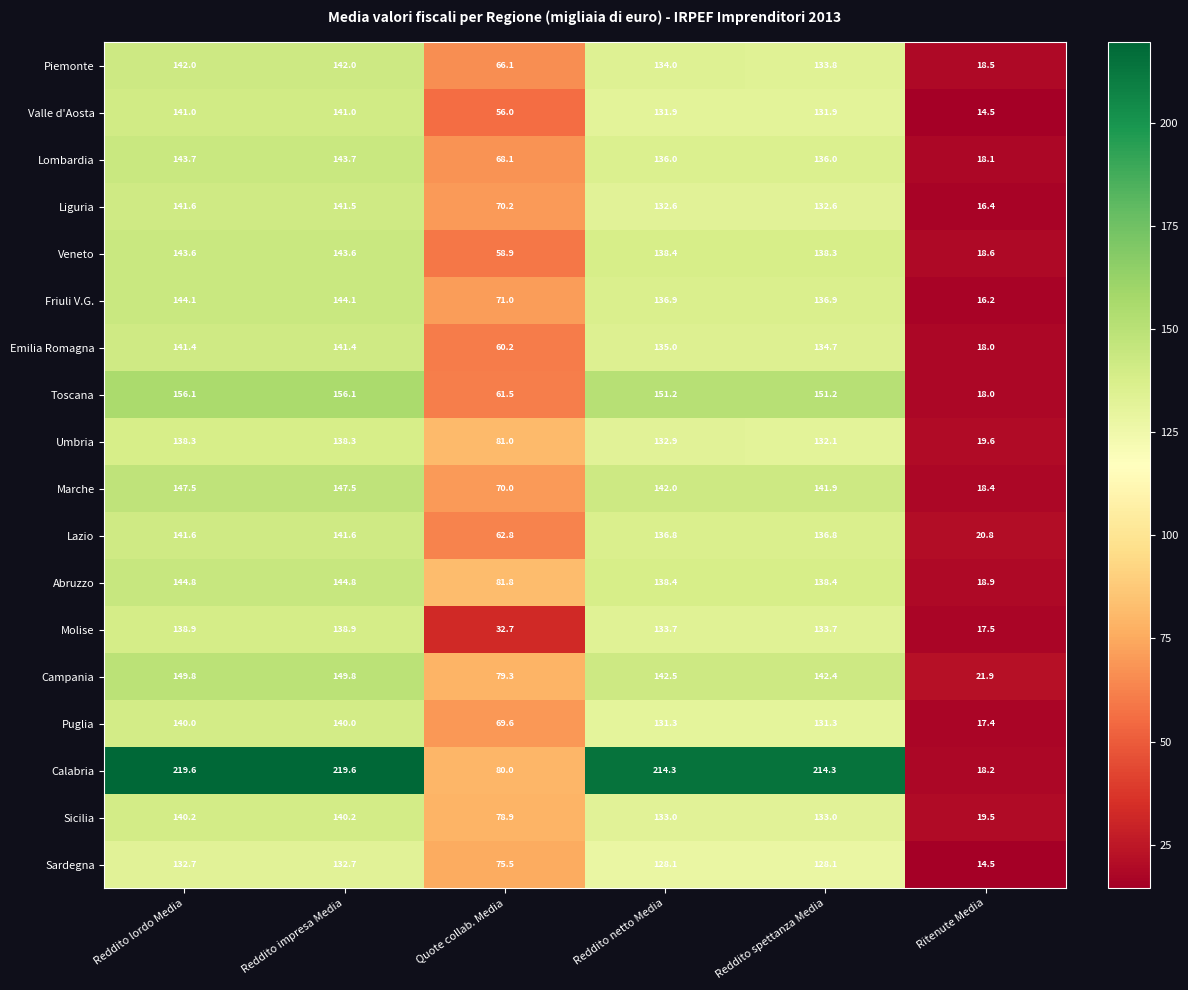

True or false: Lazio has a value of 240.1 at Reddito lordo Media.

False